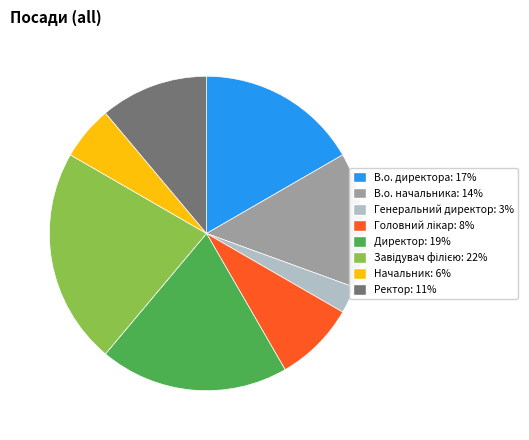

Is the sum of В.о. начальника and В.о. директора greater than half?

No